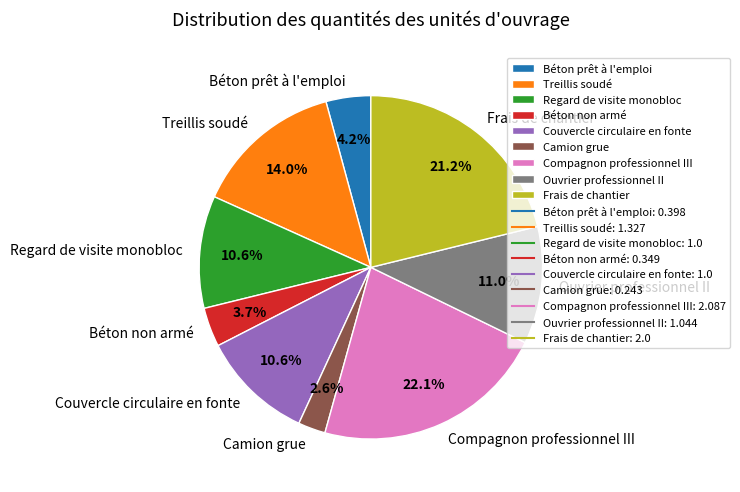

Which slice is the smallest?

Camion grue